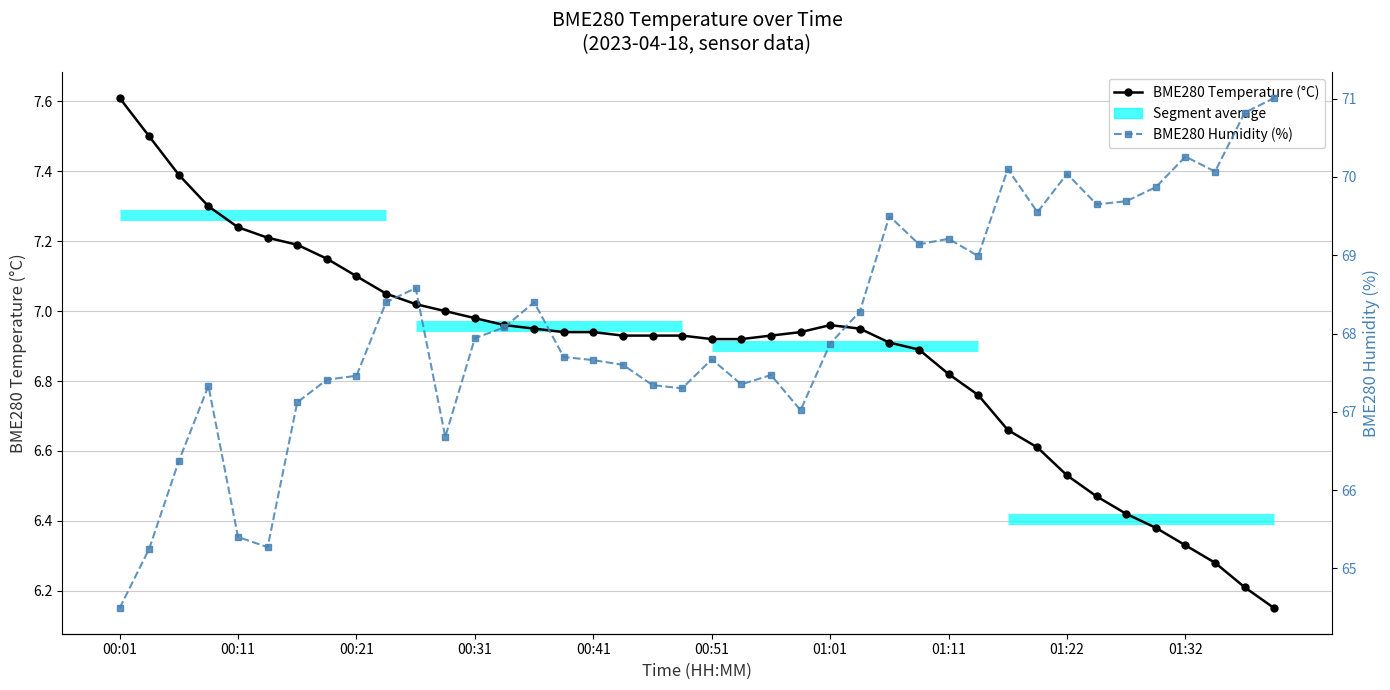

List the series in order of their peak value, highest first.

BME280 Humidity (%), BME280 Temperature (°C)